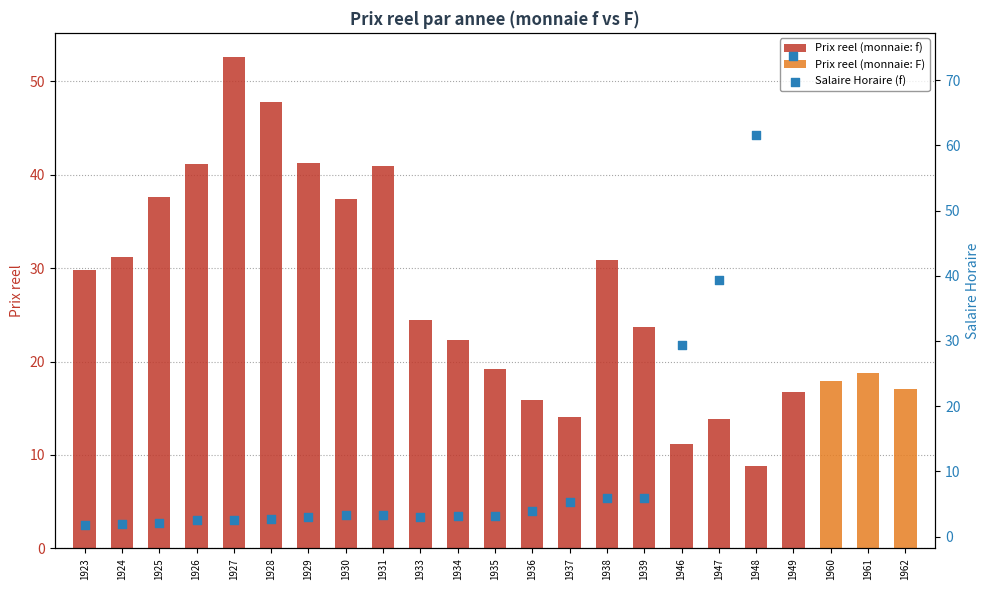

What is the change in value from 1925 to 1929?

+3.7